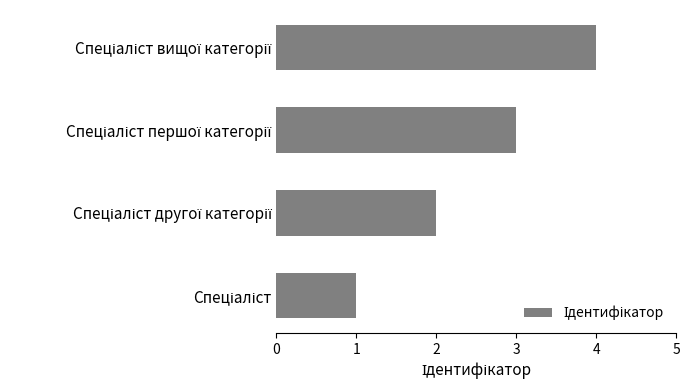

How many bars are there in total?

4